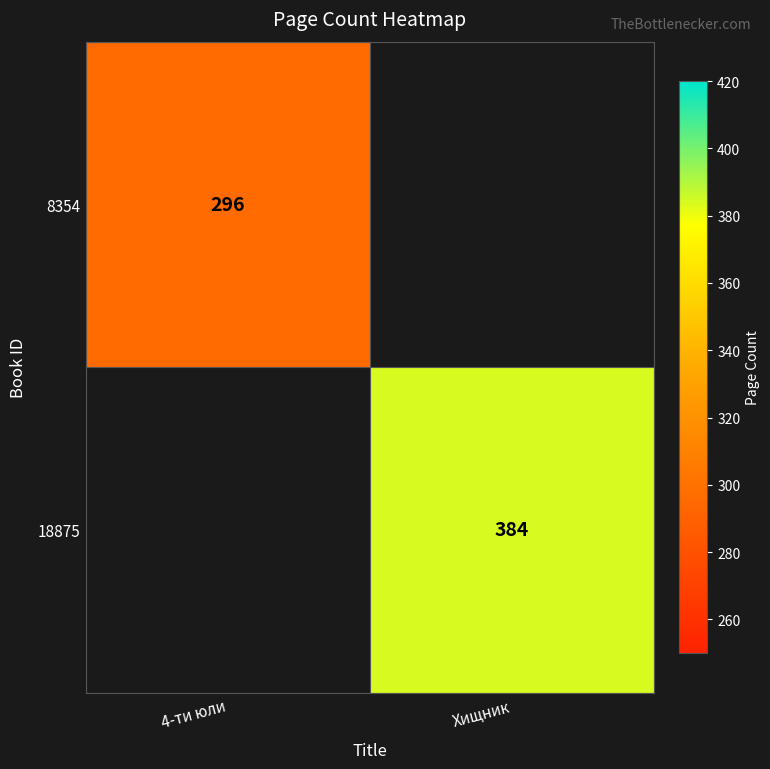

True or false: 18875 has a value of 242 at Хищник.

False